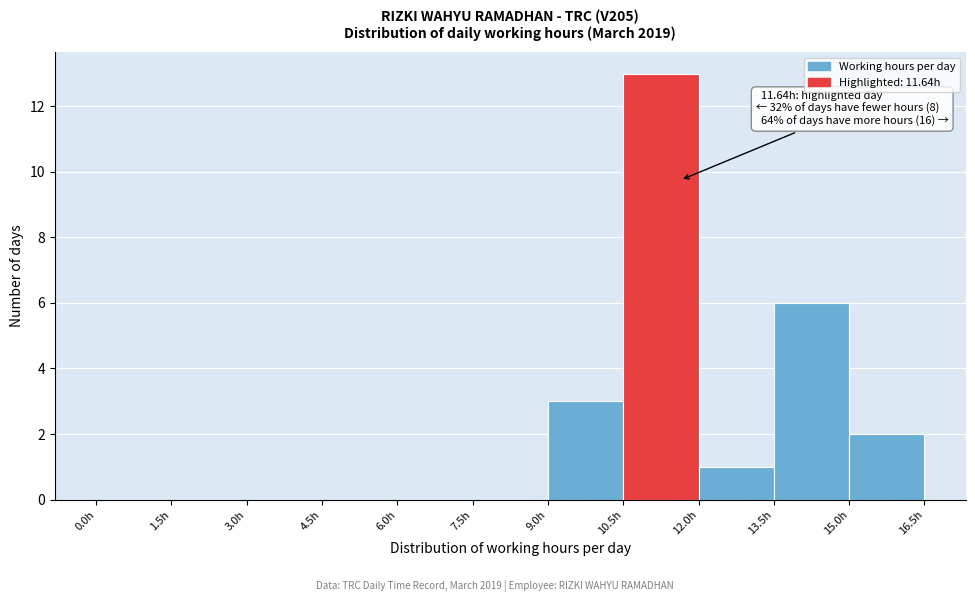

Over which range of the x-axis is the bar tallest?

10.5 to 12.0